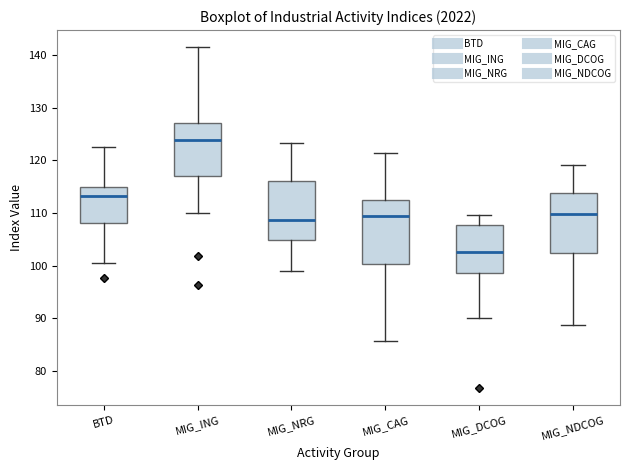

Where is the upper edge of the box for MIG_NRG on the y-axis? The values are not printed on the chart, so give them approximately, as read against the axis.

116